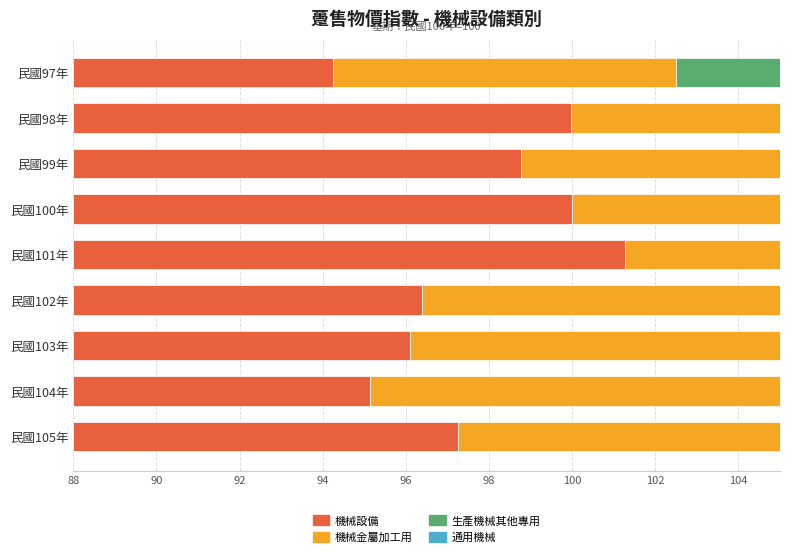

Is it true that 機械金屬加工用 equals 18.2 at 民國100年?

False